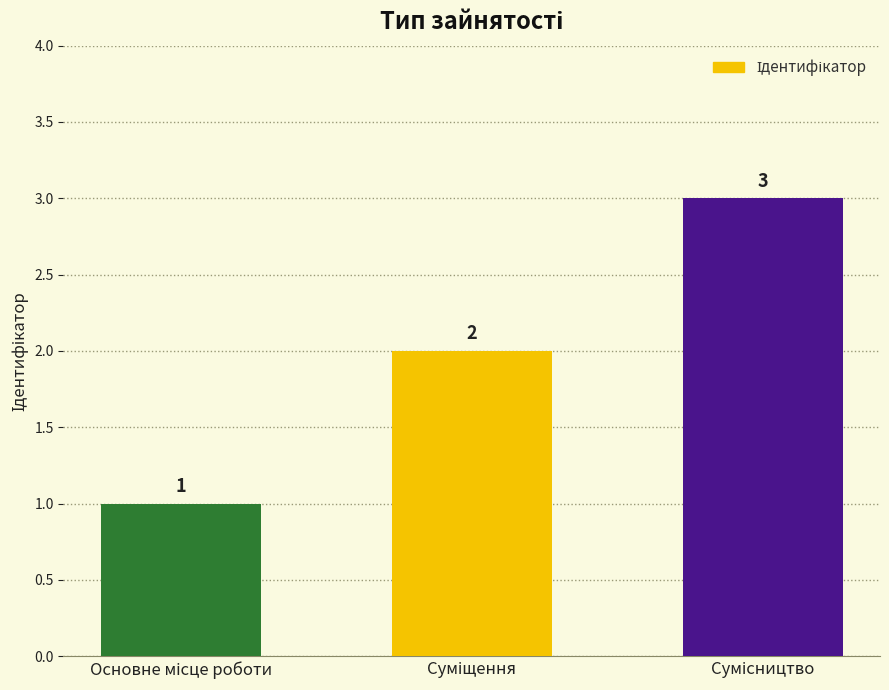

What is the difference between the maximum and minimum values?

2